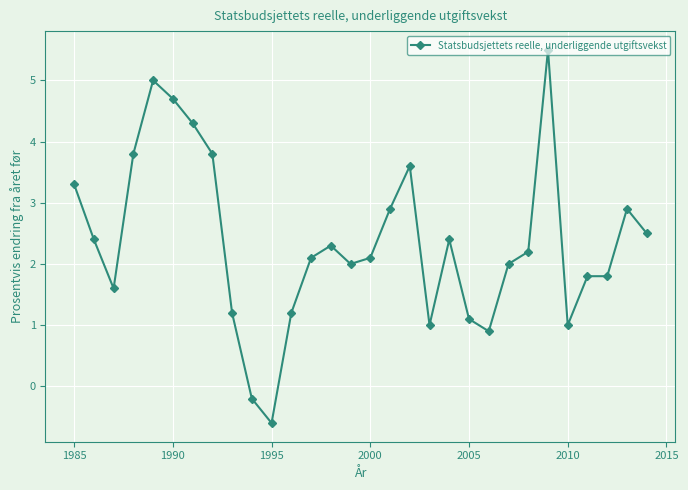

What is the difference between the second highest and second lowest values?

5.2